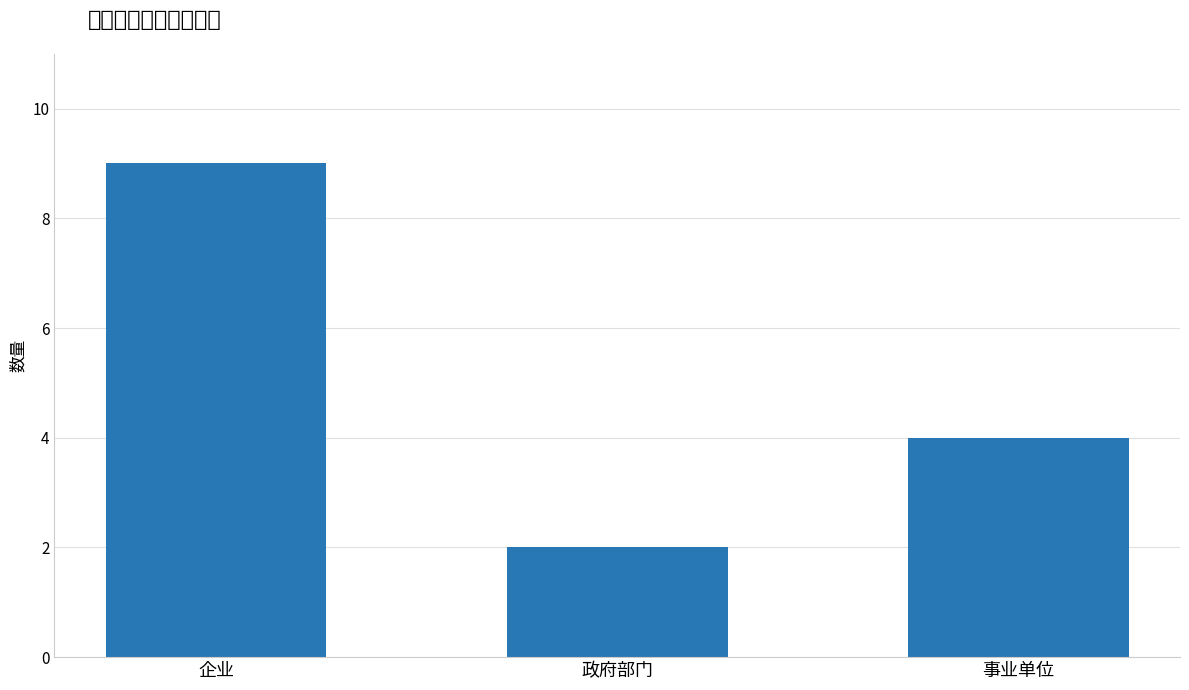

How many bars are there in total?

3